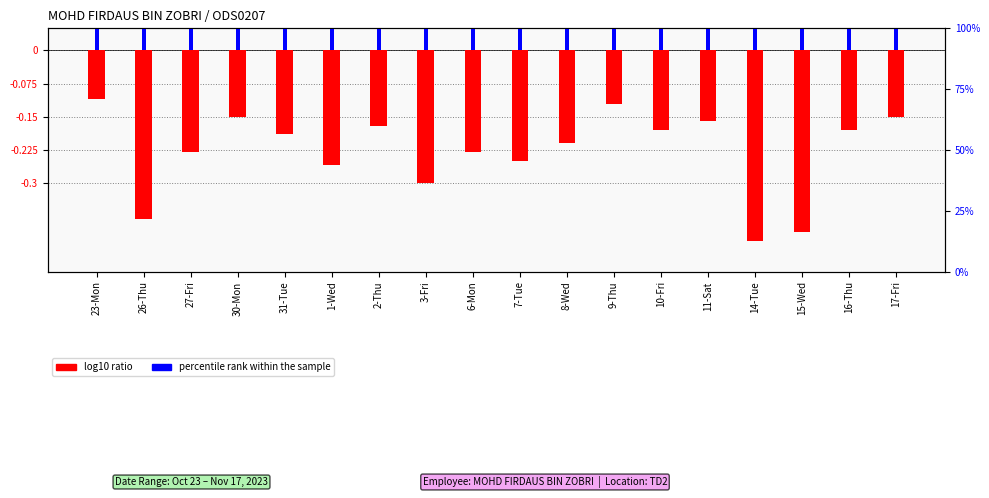

What is the difference between the percentile rank within the sample values at 17-Fri and 26-Thu?

0.1